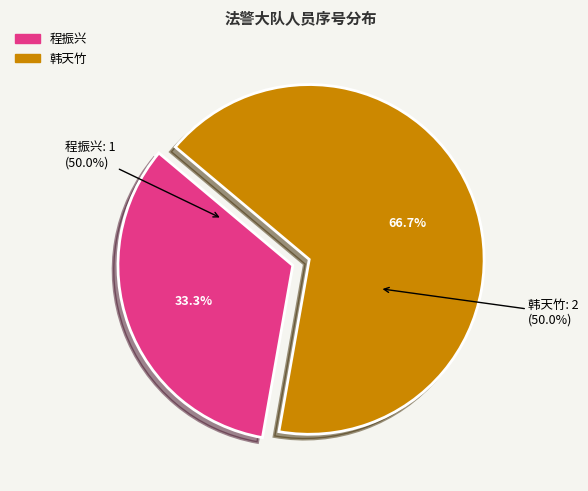

How many slices are in this pie chart?

2